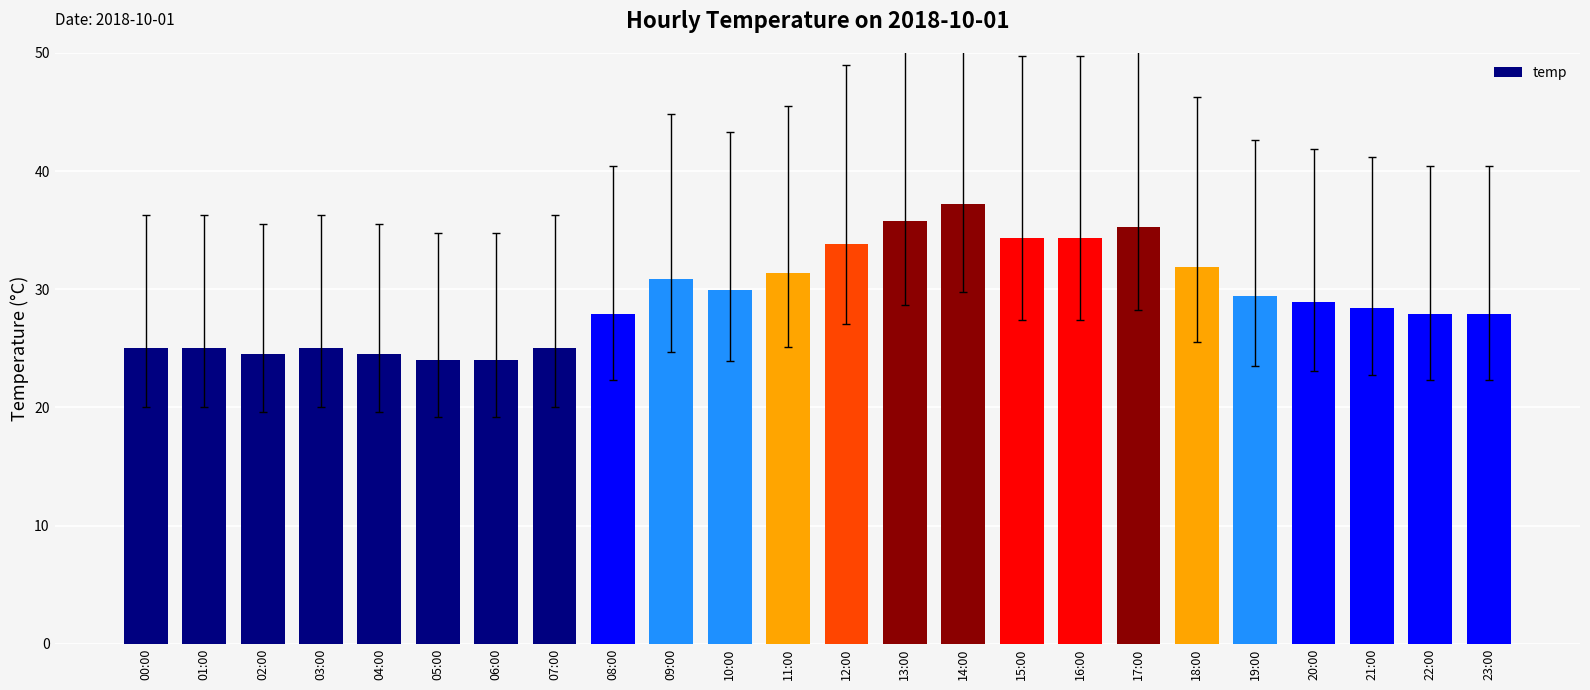

Is it true that the value at 06:00 is 24.0?

True